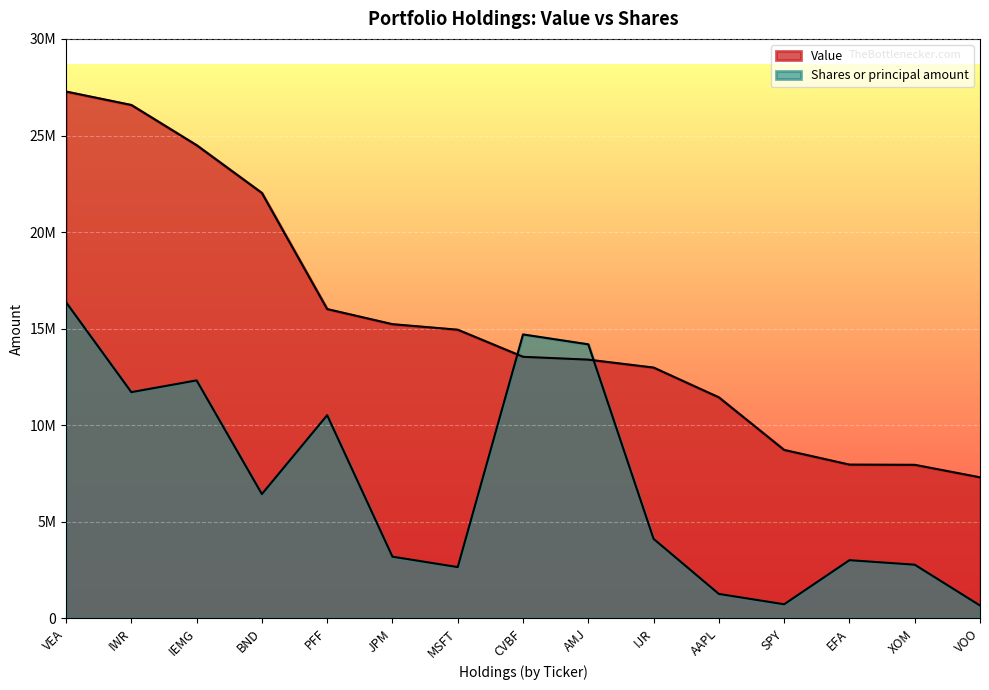

What is the difference between the highest and lowest values at PFF?

5495924.4